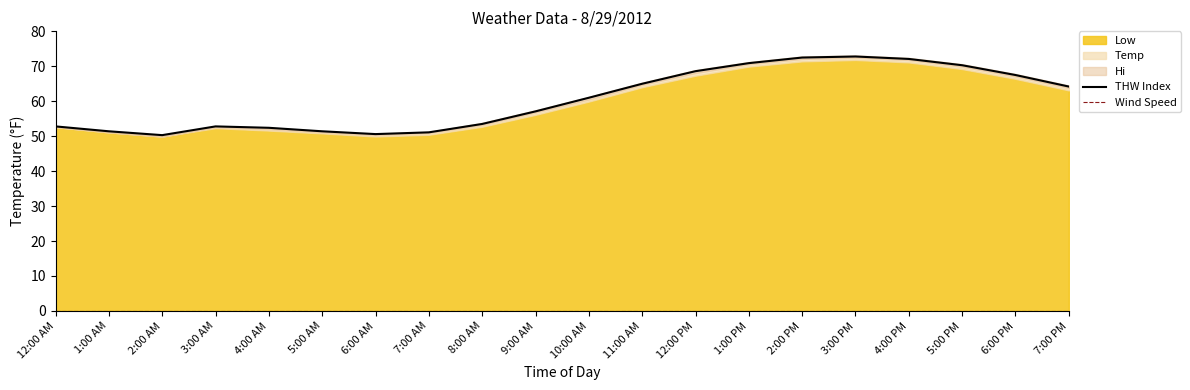

How many interior local valleys does the Heat series have?

2